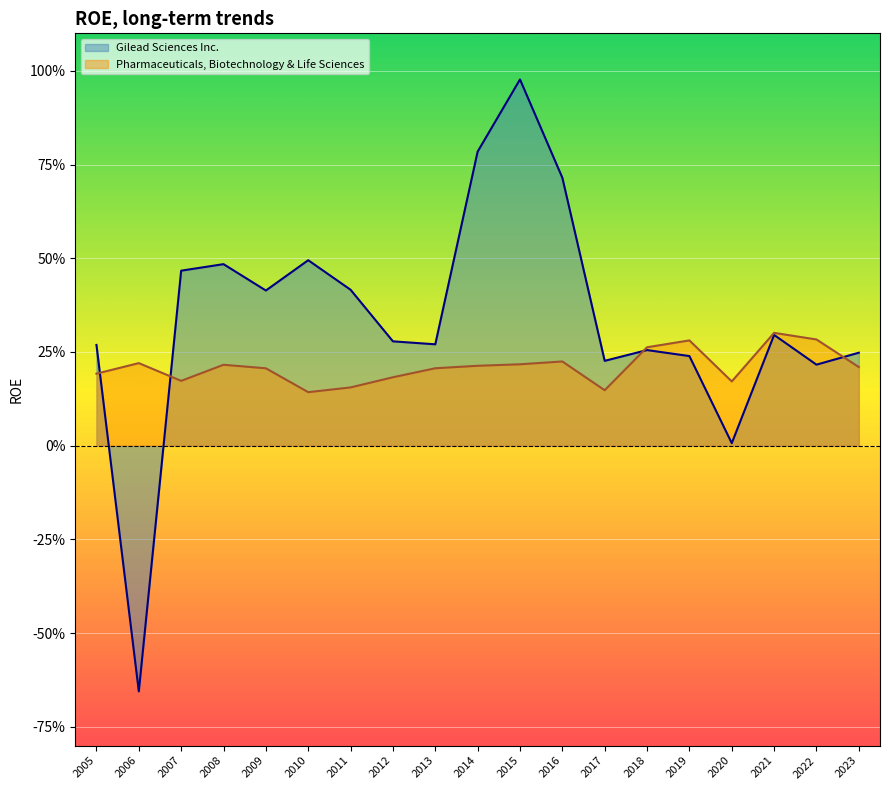

Does the chart display data point markers on the line(s)?

No